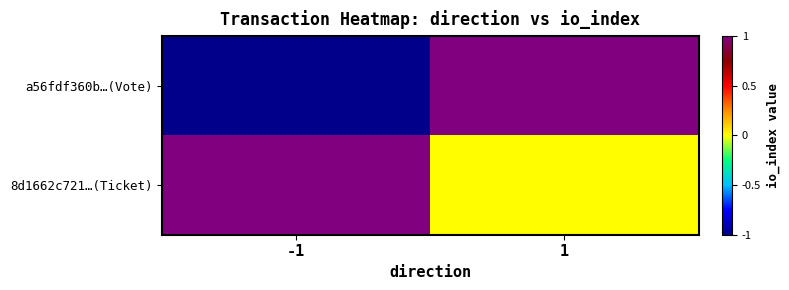

Reading right to left, what are all the values shown in this chart?

a56fdf360b…(Vote): 1=1	-1=-1
8d1662c721…(Ticket): 1=0	-1=1